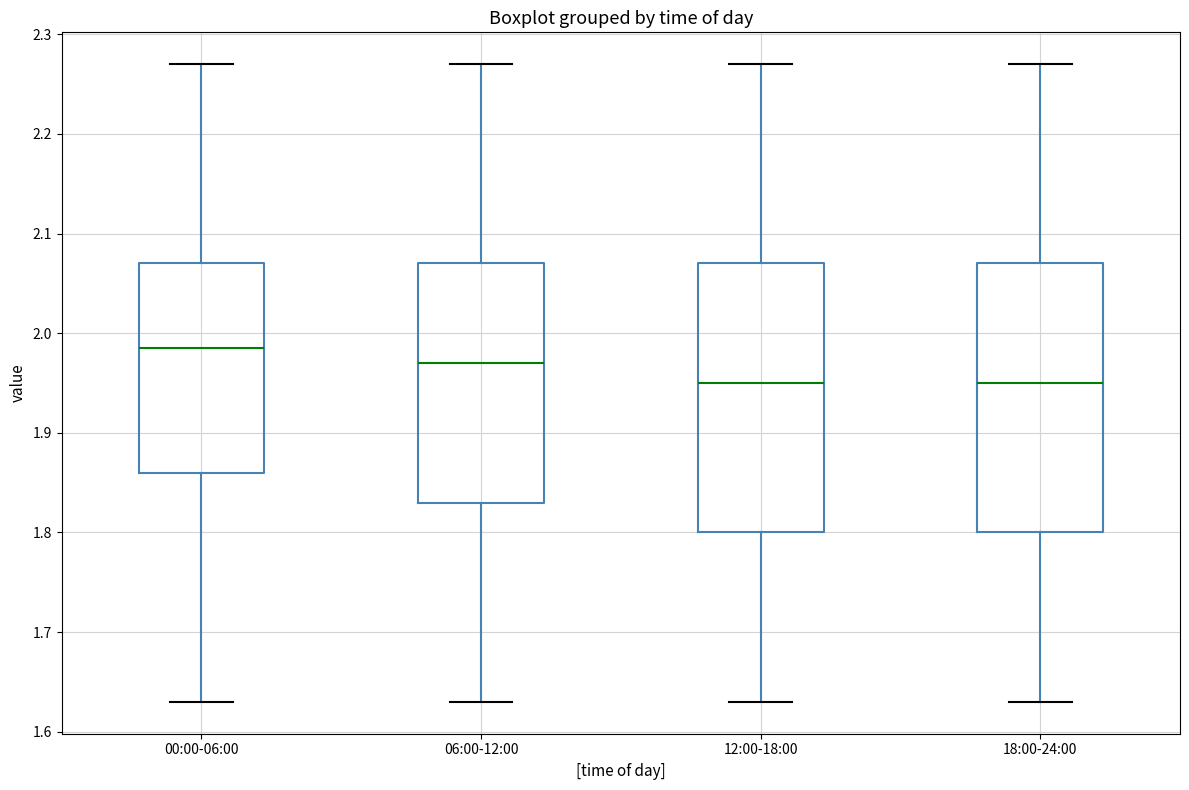

Reading left to right, transcribe this box plot: for each box, give where its median line is, the range the box spans, and where its two whiskers end, as read against the y-axis. The values are not printed on the chart, so give them approximately, as read against the axis.

00:00-06:00: median 1.99, box 1.86 to 2.07, whiskers 1.63 to 2.27
06:00-12:00: median 1.97, box 1.83 to 2.07, whiskers 1.63 to 2.27
12:00-18:00: median 1.95, box 1.80 to 2.07, whiskers 1.63 to 2.27
18:00-24:00: median 1.95, box 1.80 to 2.07, whiskers 1.63 to 2.27